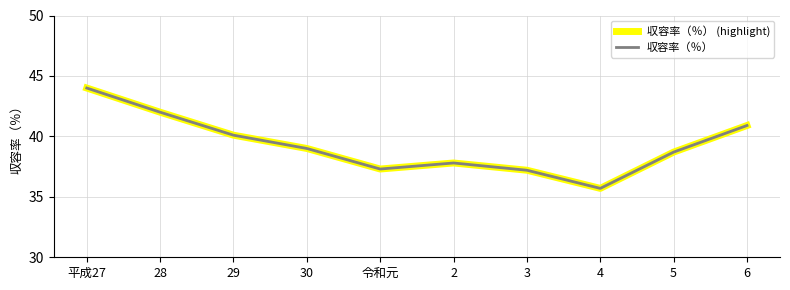

True or false: 収容率（％） and 収容率（％） (highlight) intersect in this chart.

False